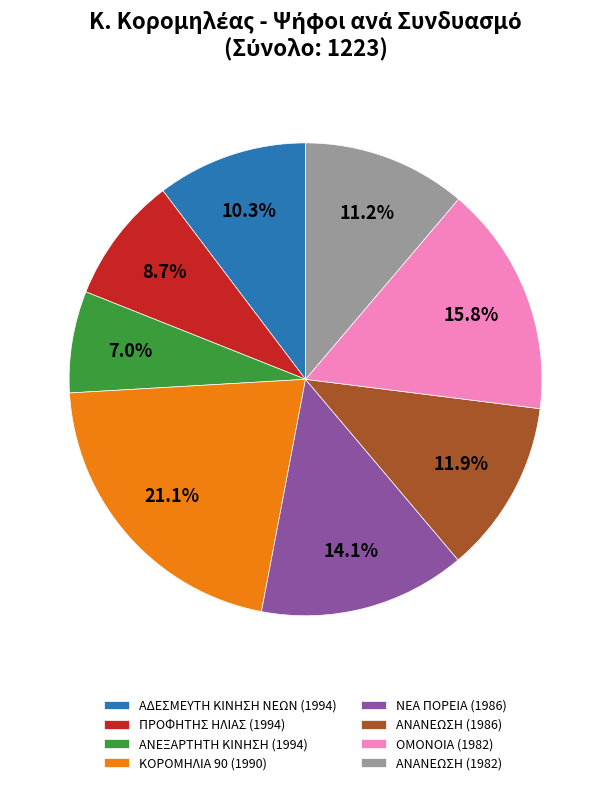

How many segments does this pie chart have?

8